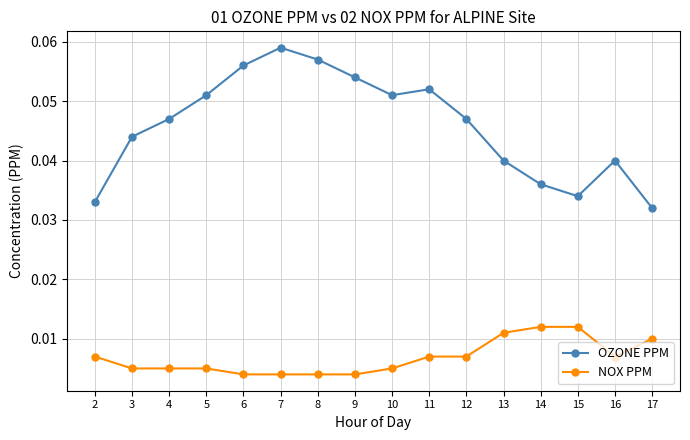

Which series has the largest range (max minus min)?

OZONE PPM